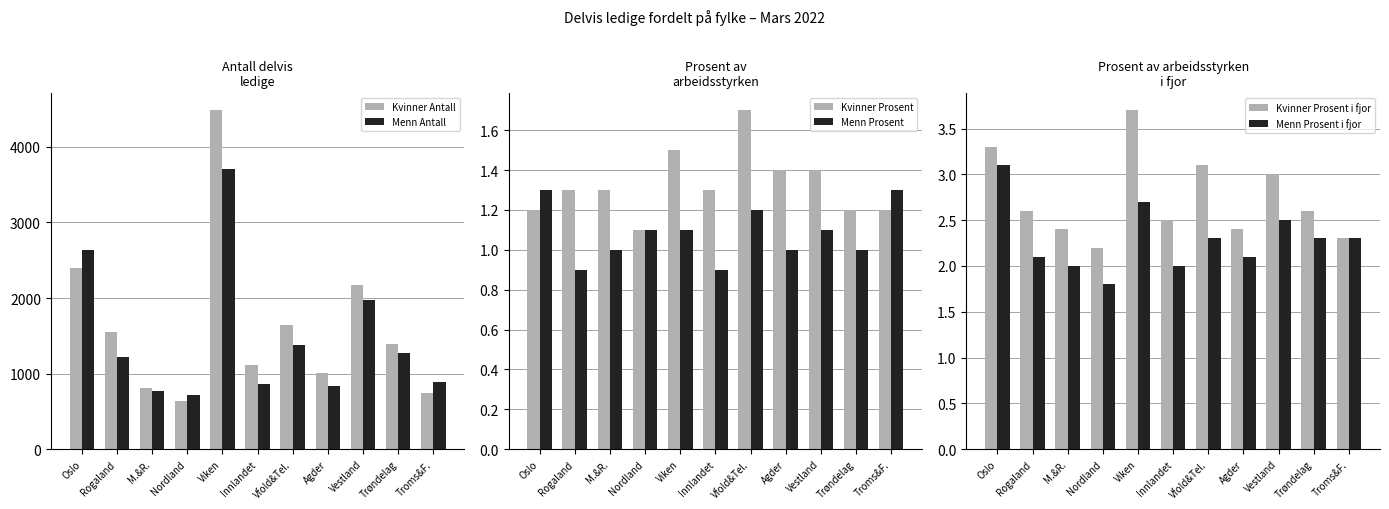

Reading right to left, list all the values displayed in this chart.

Kvinner Antall: Troms&F.=745.0	Trøndelag=1394.0	Vestland=2167.0	Agder=1002.0	Vfold&Tel.=1645.0	Innlandet=1109.0	Viken=4485.0	Nordland=642.0	M.&R.=807.0	Rogaland=1549.0	Oslo=2394.0
Menn Antall: Troms&F.=885.0	Trøndelag=1273.0	Vestland=1971.0	Agder=836.0	Vfold&Tel.=1372.0	Innlandet=856.0	Viken=3710.0	Nordland=713.0	M.&R.=774.0	Rogaland=1224.0	Oslo=2630.0
Kvinner Prosent: Troms&F.=1.2	Trøndelag=1.2	Vestland=1.4	Agder=1.4	Vfold&Tel.=1.7	Innlandet=1.3	Viken=1.5	Nordland=1.1	M.&R.=1.3	Rogaland=1.3	Oslo=1.2
Menn Prosent: Troms&F.=1.3	Trøndelag=1.0	Vestland=1.1	Agder=1.0	Vfold&Tel.=1.2	Innlandet=0.9	Viken=1.1	Nordland=1.1	M.&R.=1.0	Rogaland=0.9	Oslo=1.3
Kvinner Prosent i fjor: Troms&F.=2.3	Trøndelag=2.6	Vestland=3.0	Agder=2.4	Vfold&Tel.=3.1	Innlandet=2.5	Viken=3.7	Nordland=2.2	M.&R.=2.4	Rogaland=2.6	Oslo=3.3
Menn Prosent i fjor: Troms&F.=2.3	Trøndelag=2.3	Vestland=2.5	Agder=2.1	Vfold&Tel.=2.3	Innlandet=2.0	Viken=2.7	Nordland=1.8	M.&R.=2.0	Rogaland=2.1	Oslo=3.1